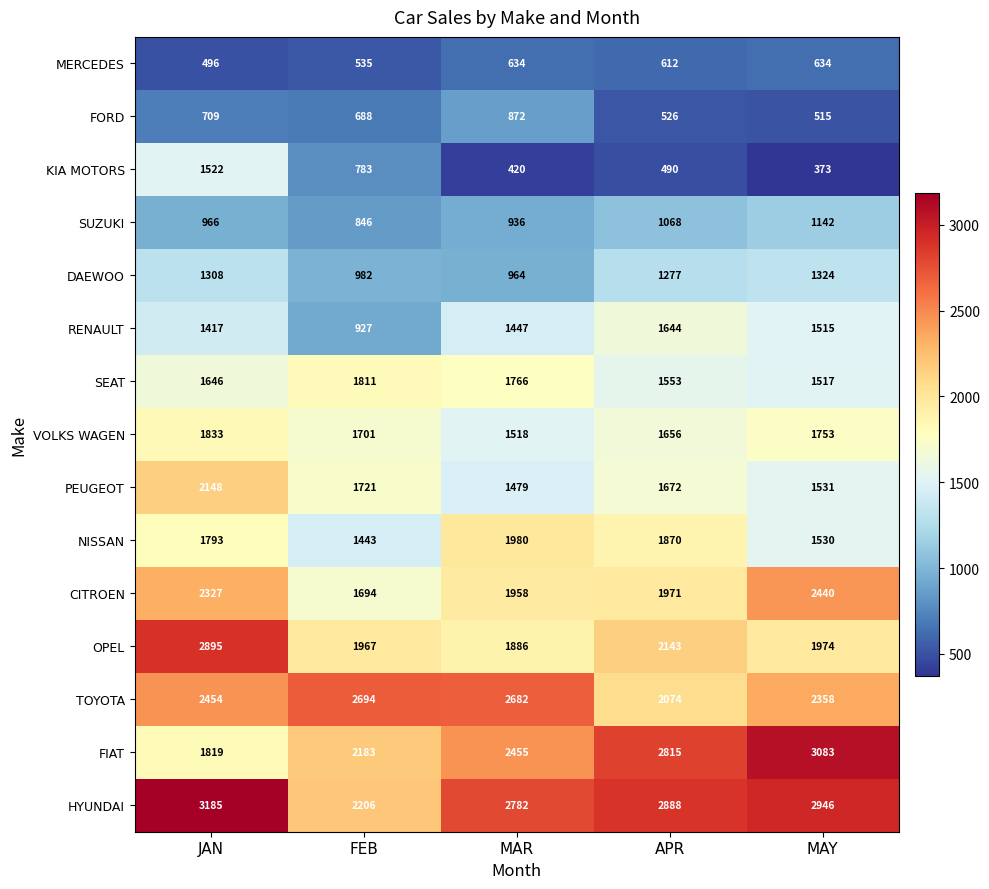

What is the approximate value of RENAULT at MAR, to the nearest 100?

1400